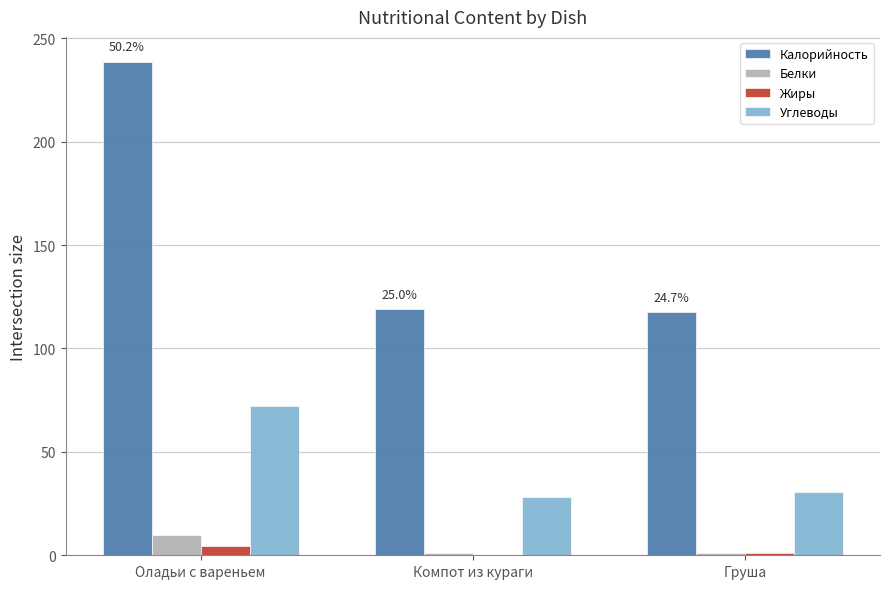

What is the highest value of the Углеводы series?

72.0